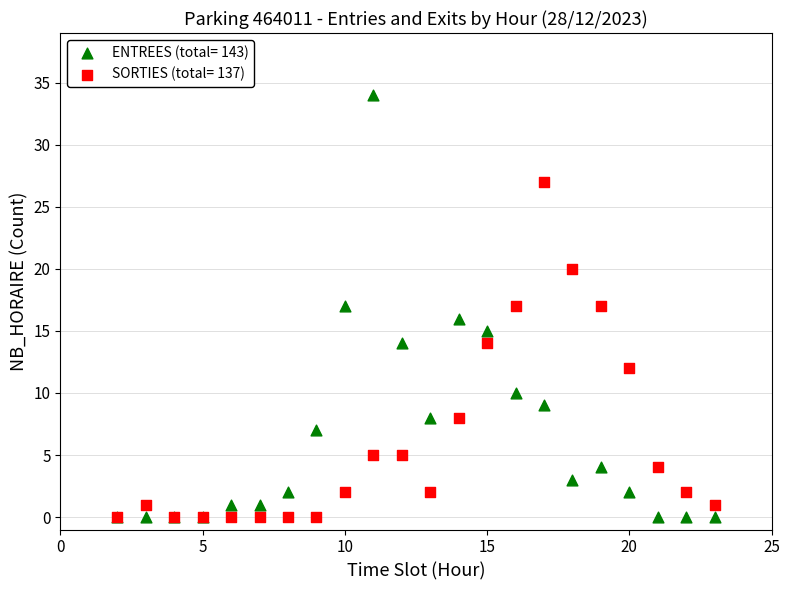

What are all the series names shown in the legend?

ENTREES (total= 143), SORTIES (total= 137)